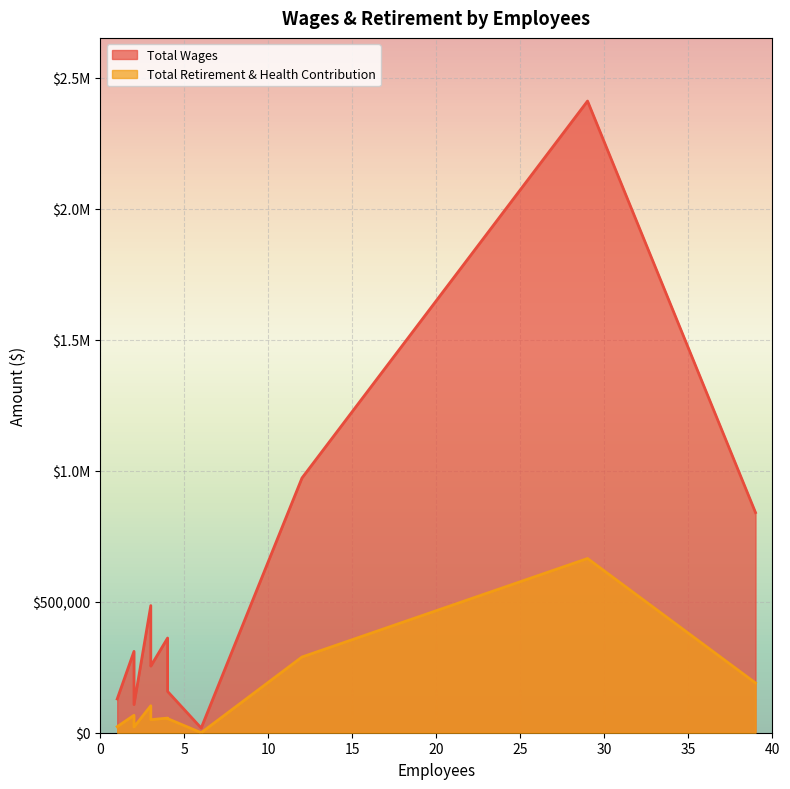

Is the value of Total Retirement & Health Contribution at 3 greater than the value of Total Wages at 39?

No